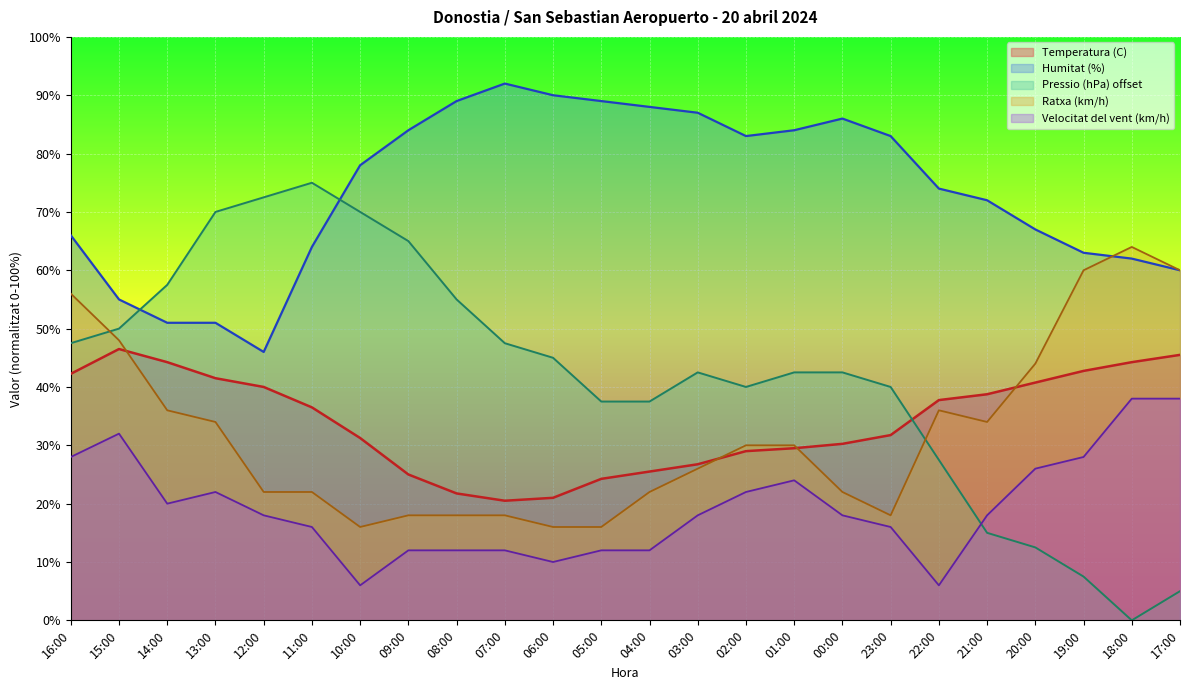

True or false: Velocitat del vent (km/h) and Temperatura (C) cross at least once.

False